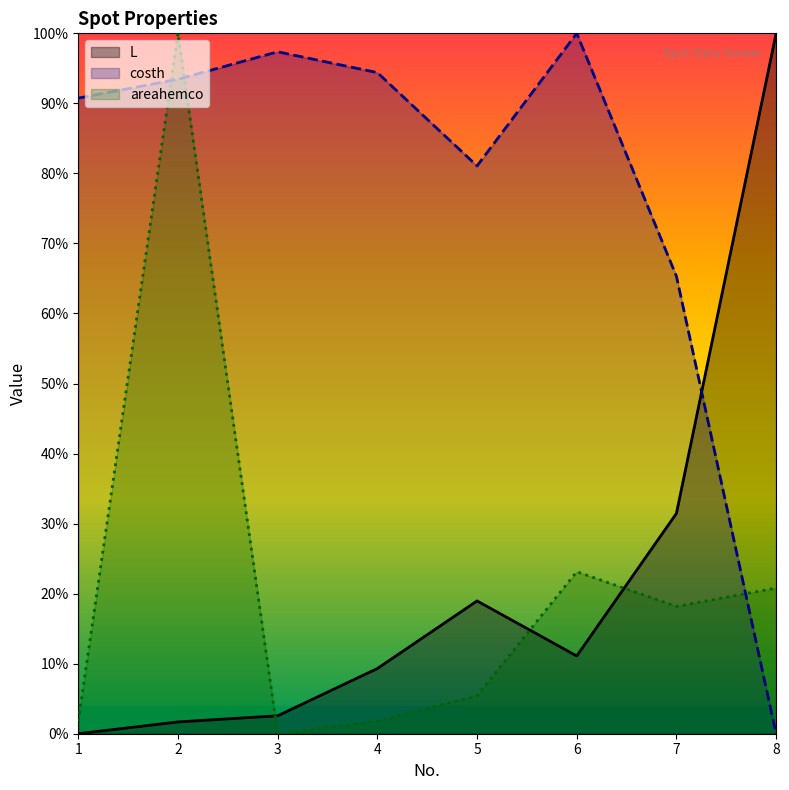

How many interior local peaks does the L series have?

1